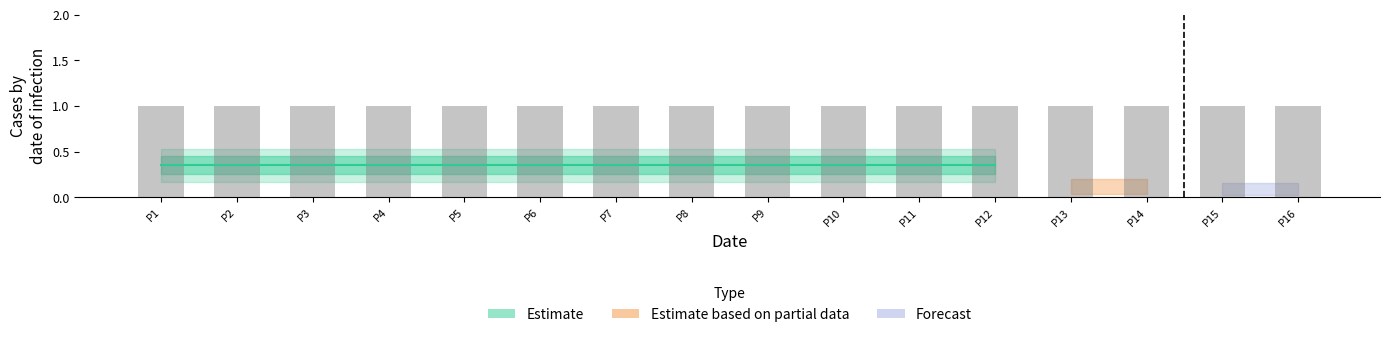

Are the bars horizontal?

No